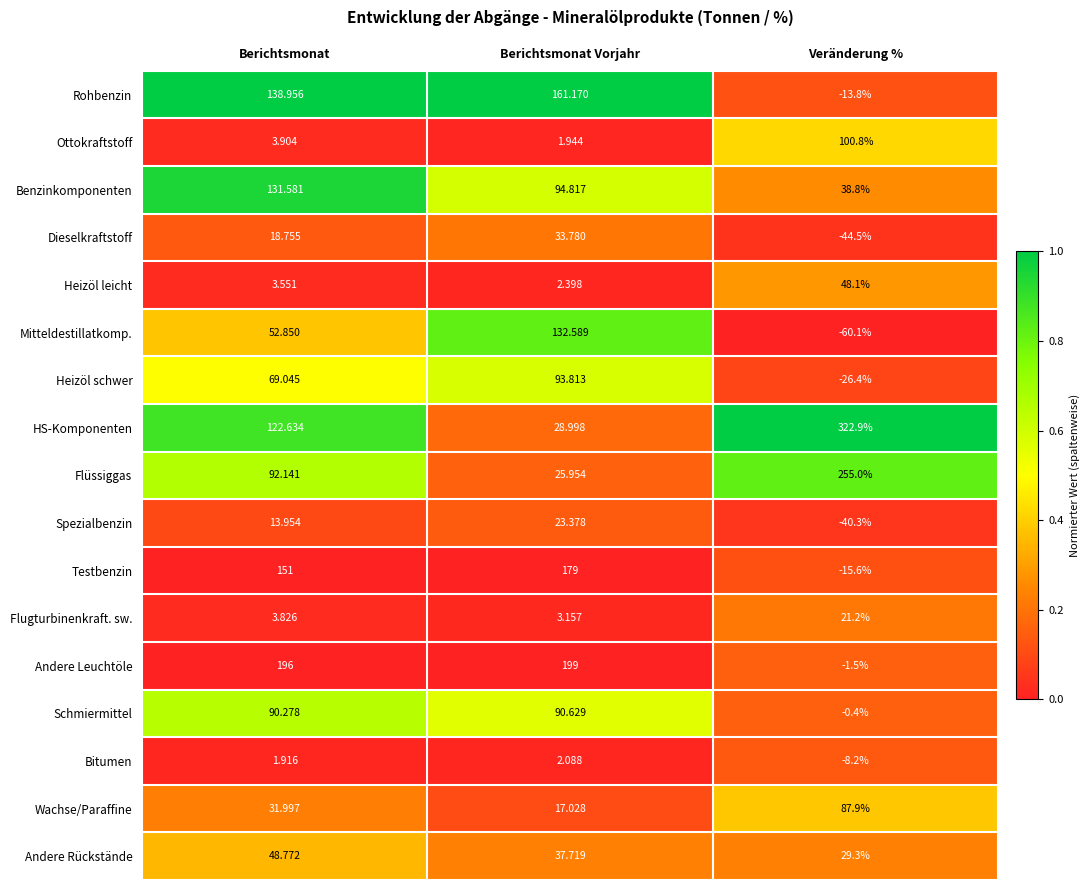

At which label is Schmiermittel closest to 45?

Berichtsmonat